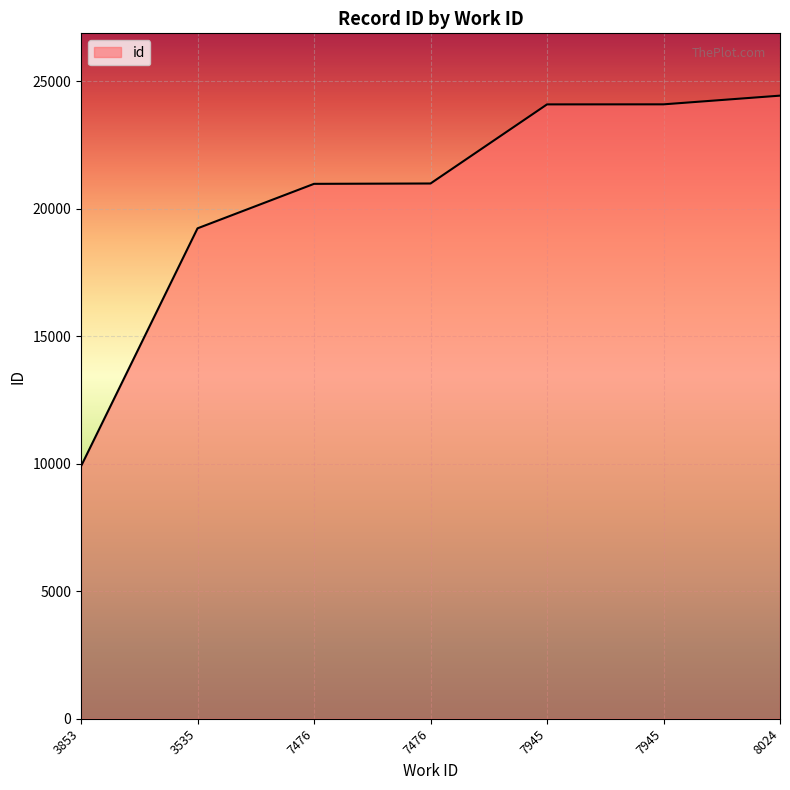

What is the difference between the second highest and second lowest values?

4861